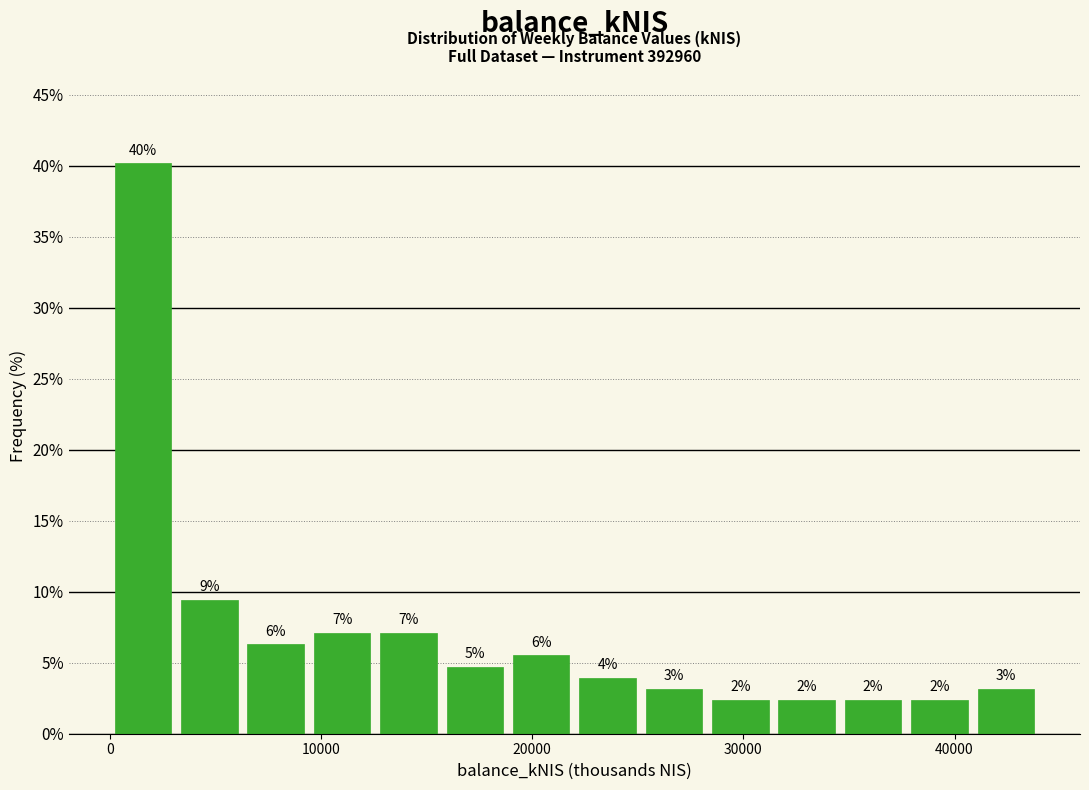

Read against the x-axis, roughly where is the centre of the tallest bar?

2000